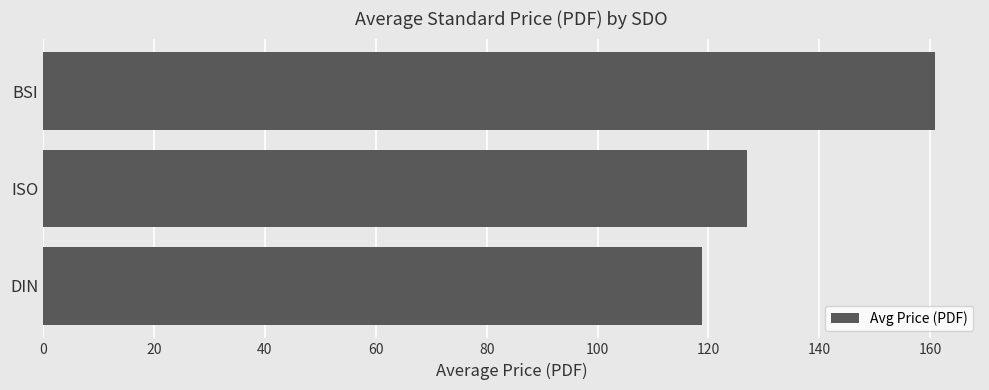

What is the change in value from BSI to DIN?

-42.2